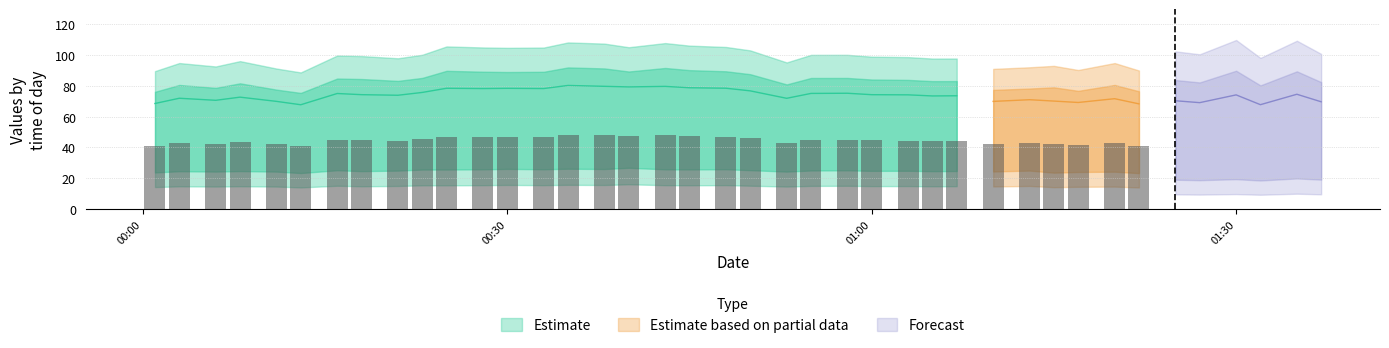

At how many categories does at least one series exceed 77?

40